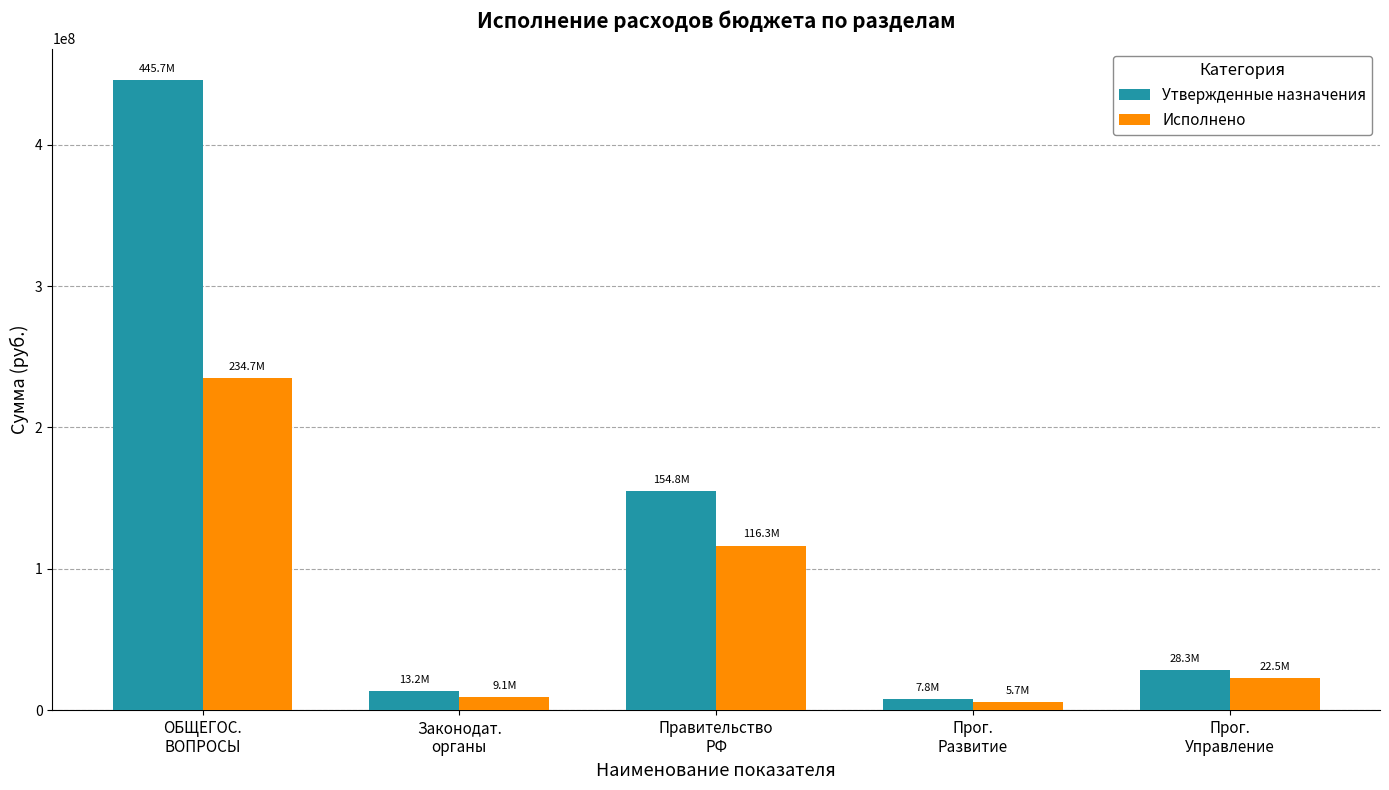

What is the difference between the second highest and minimum values in the Утвержденные назначения series?

147002817.4